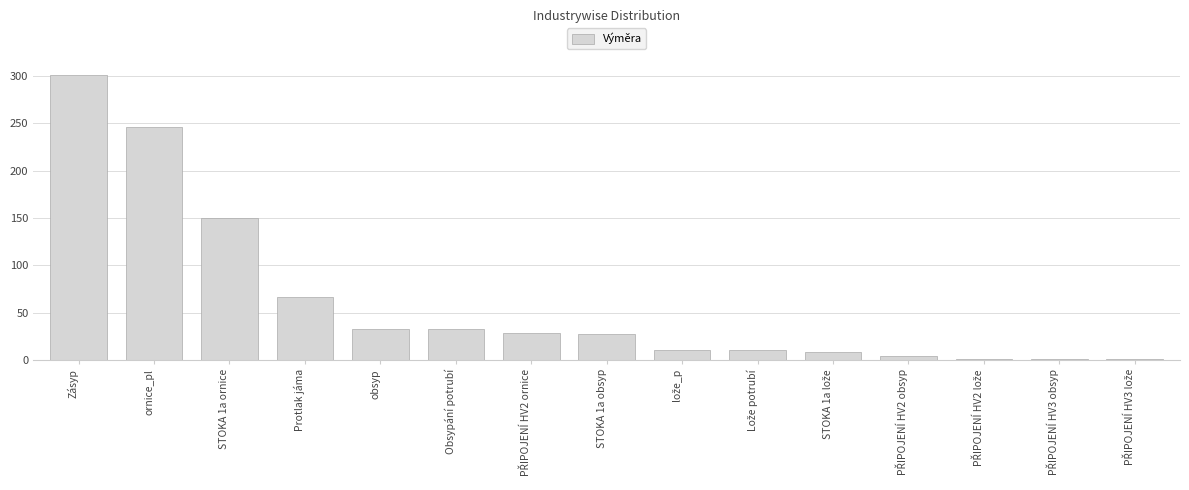

Where is the data nearest to the value 151?

STOKA 1a ornice